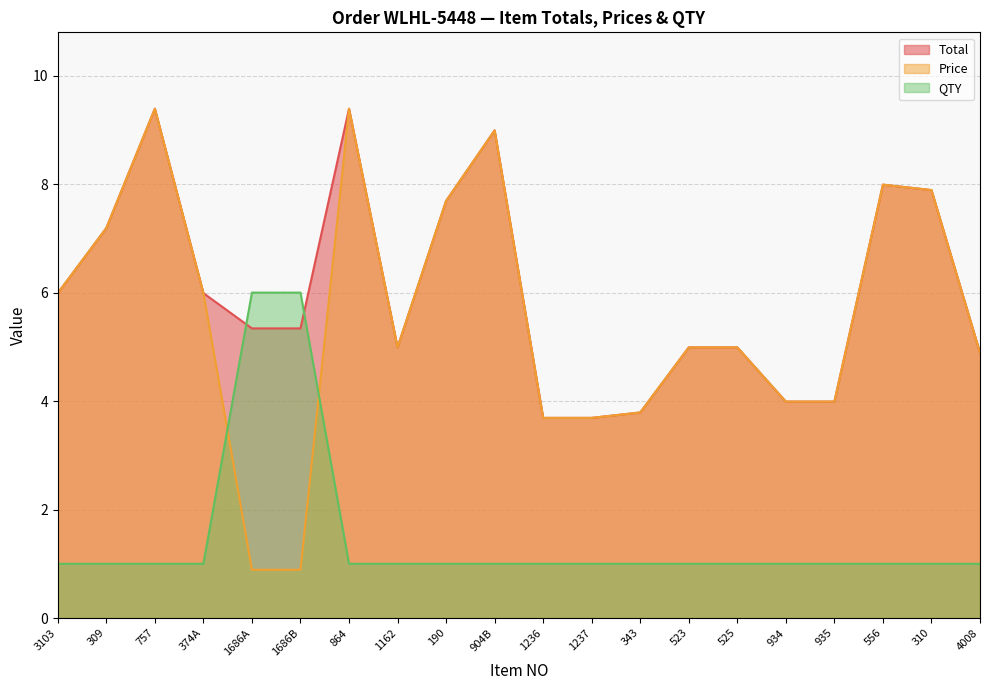

True or false: Total and Price cross at least once.

False